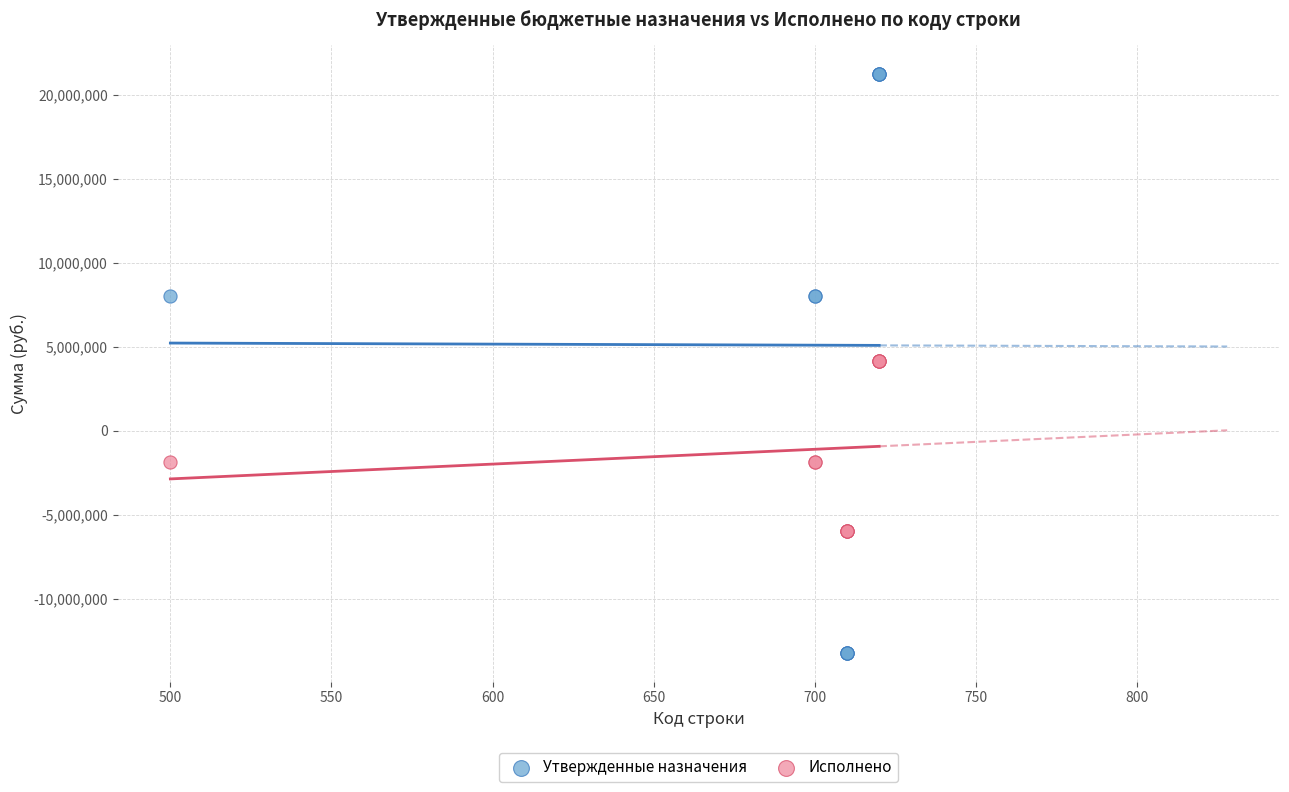

Which series contains the lowest Y value?

Утвержденные назначения